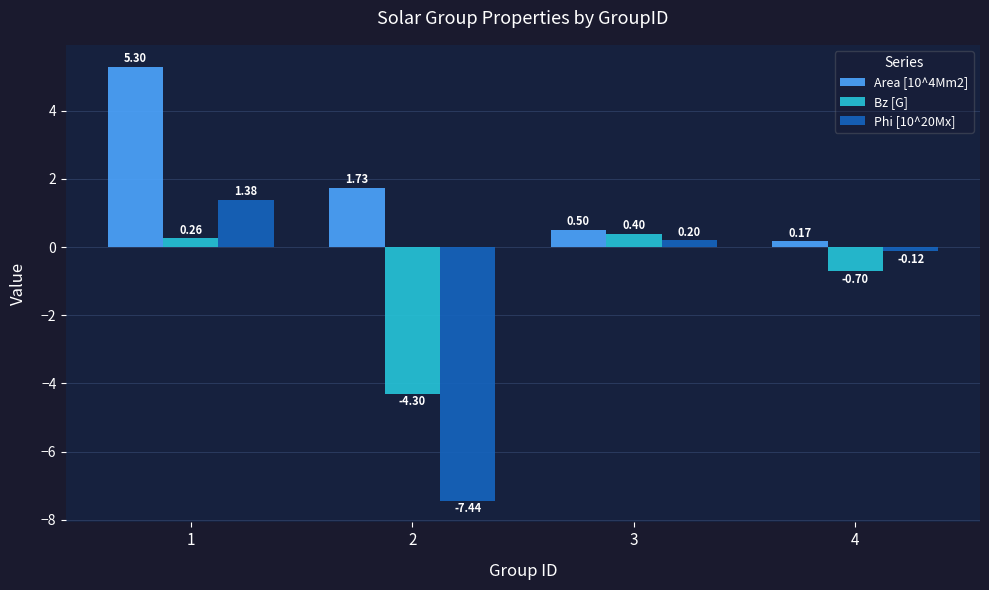

What is the total value across all series at 1?

6.9